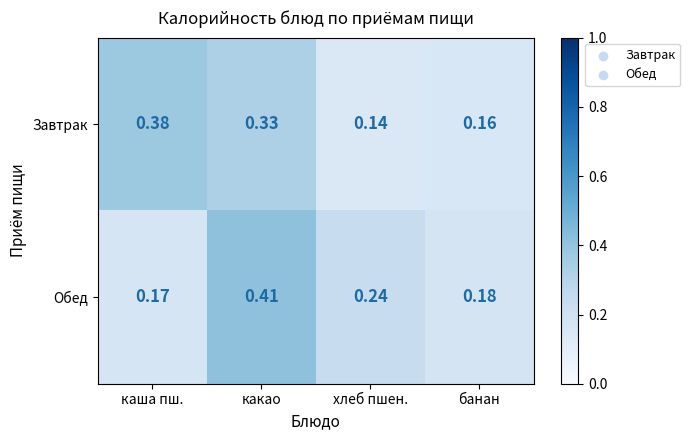

Which series changed the most between какао and банан?

Обед